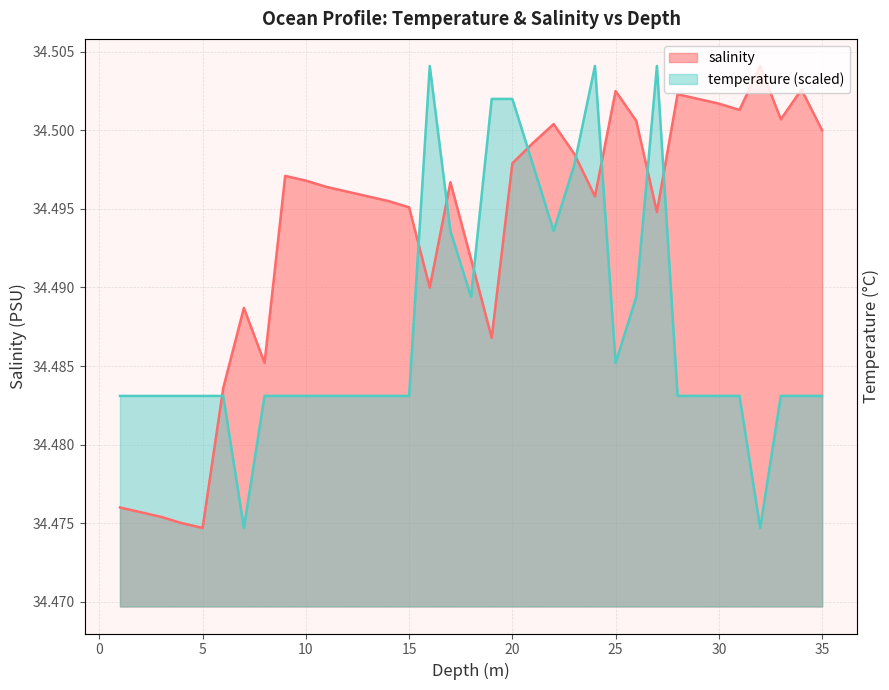

What is the minimum value for salinity?

34.5